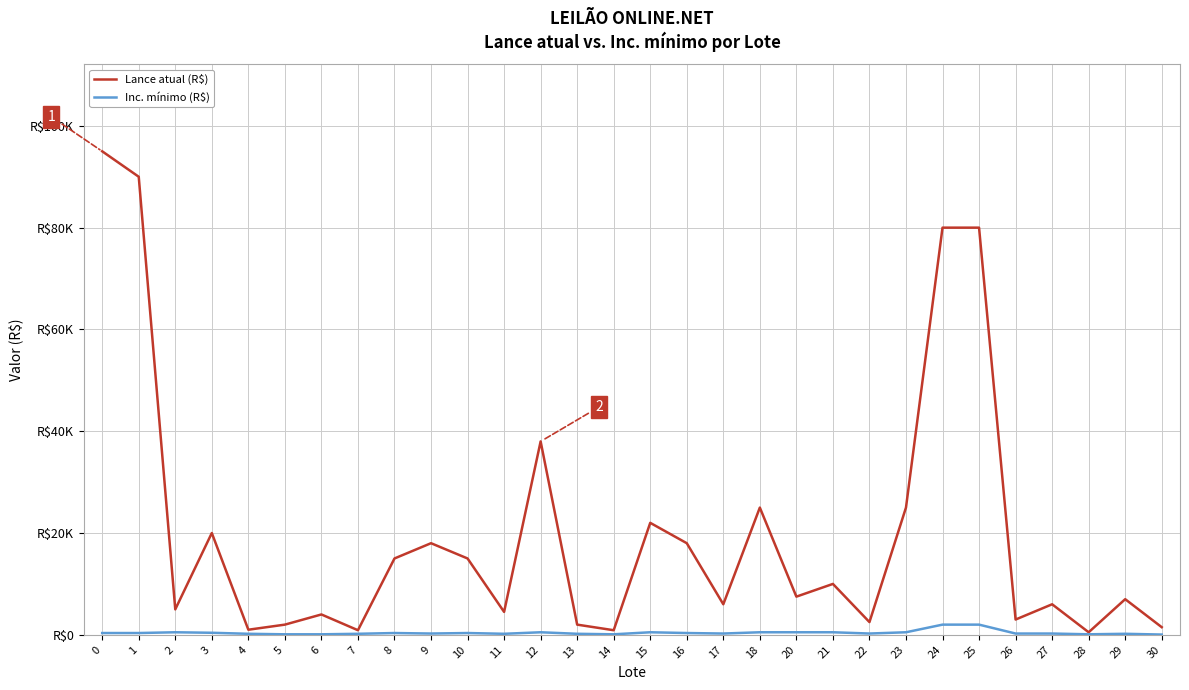

True or false: Lance atual (R$) and Inc. mínimo (R$) intersect in this chart.

False